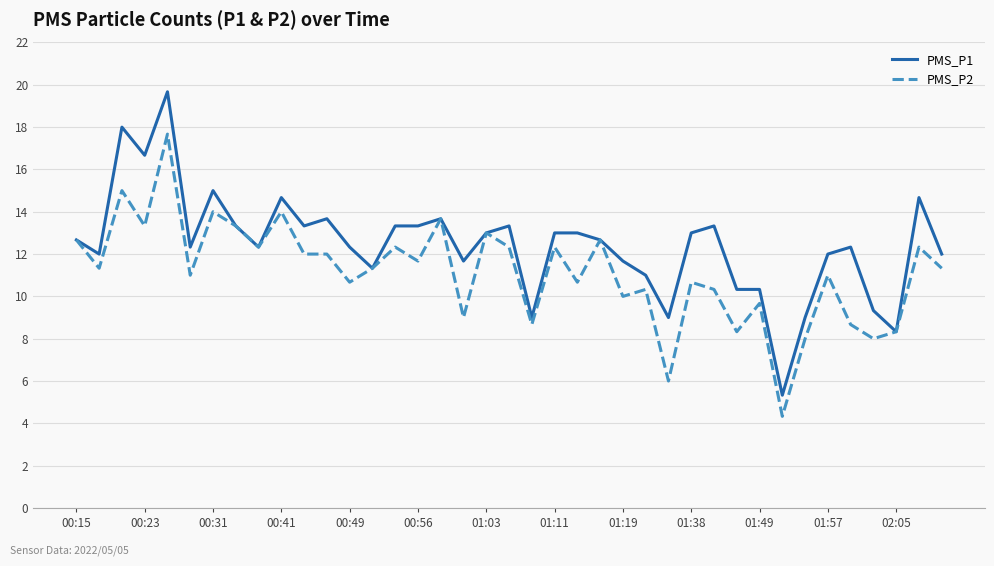

What is the smallest value displayed?

4.3